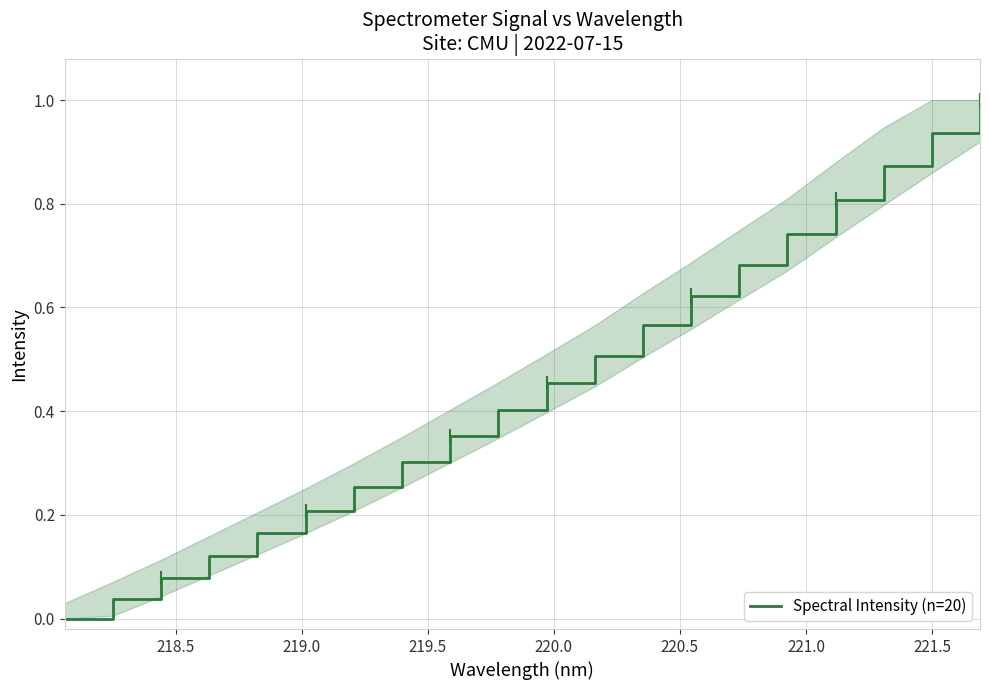

What is the maximum value shown in the chart?

1.0